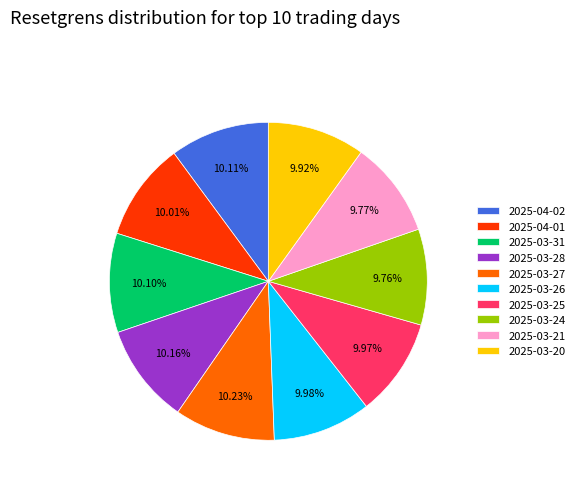

What percentage is NOT represented by 2025-03-24?

90.2%